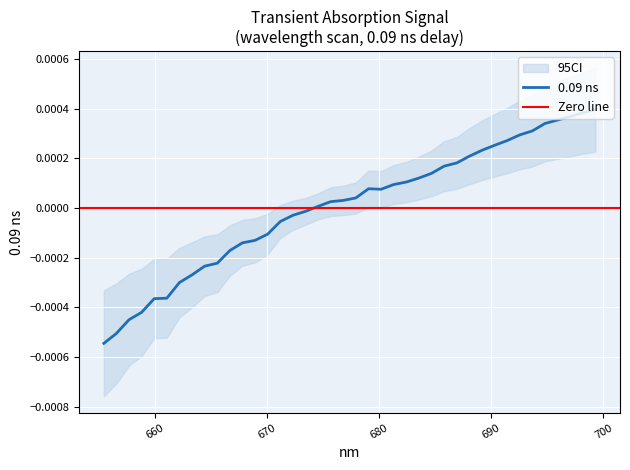

Which has a higher value, 658.8 or 682.41?

682.41